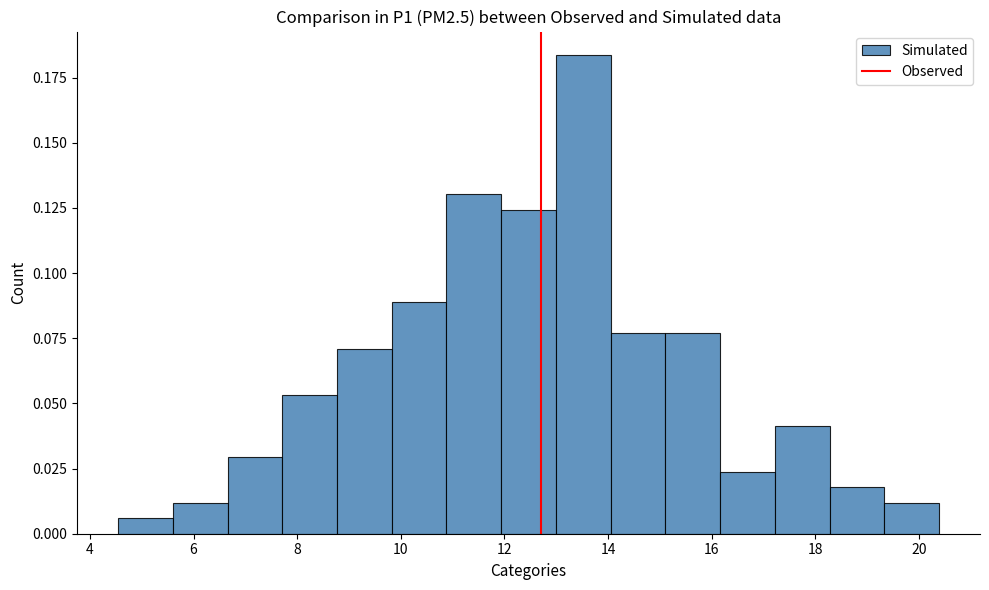

What is the height of the bar covering 15.2 to 16.2 on the x-axis? Neither the bar edges nor the heights are printed on the chart, so give them approximately, as read against the axes.

0.075